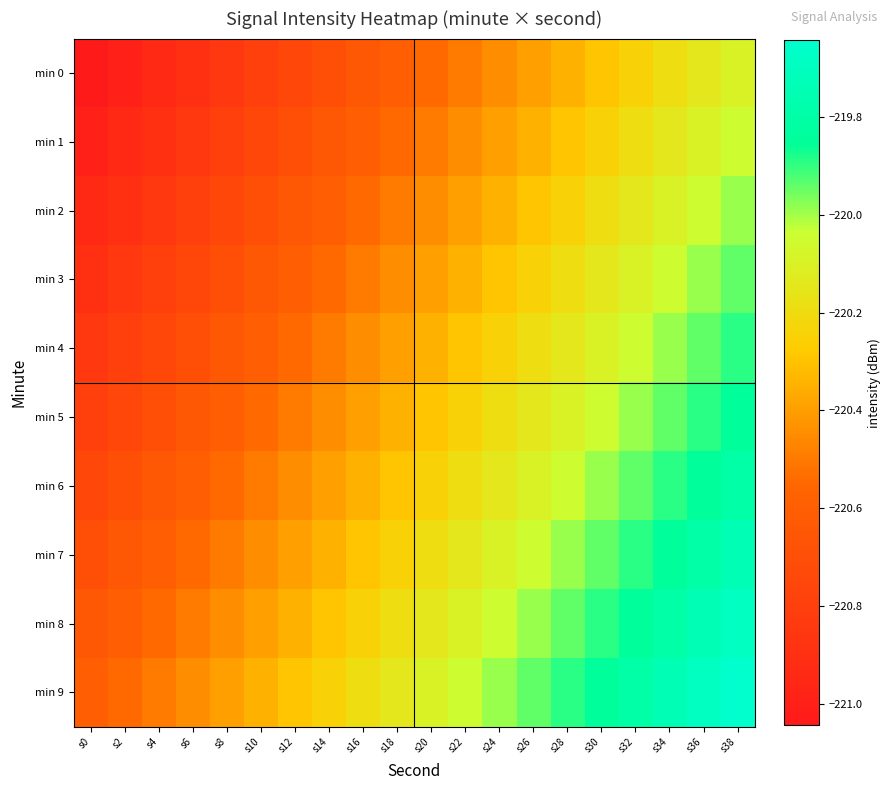

What is the difference between the highest and lowest values at s12?

0.4